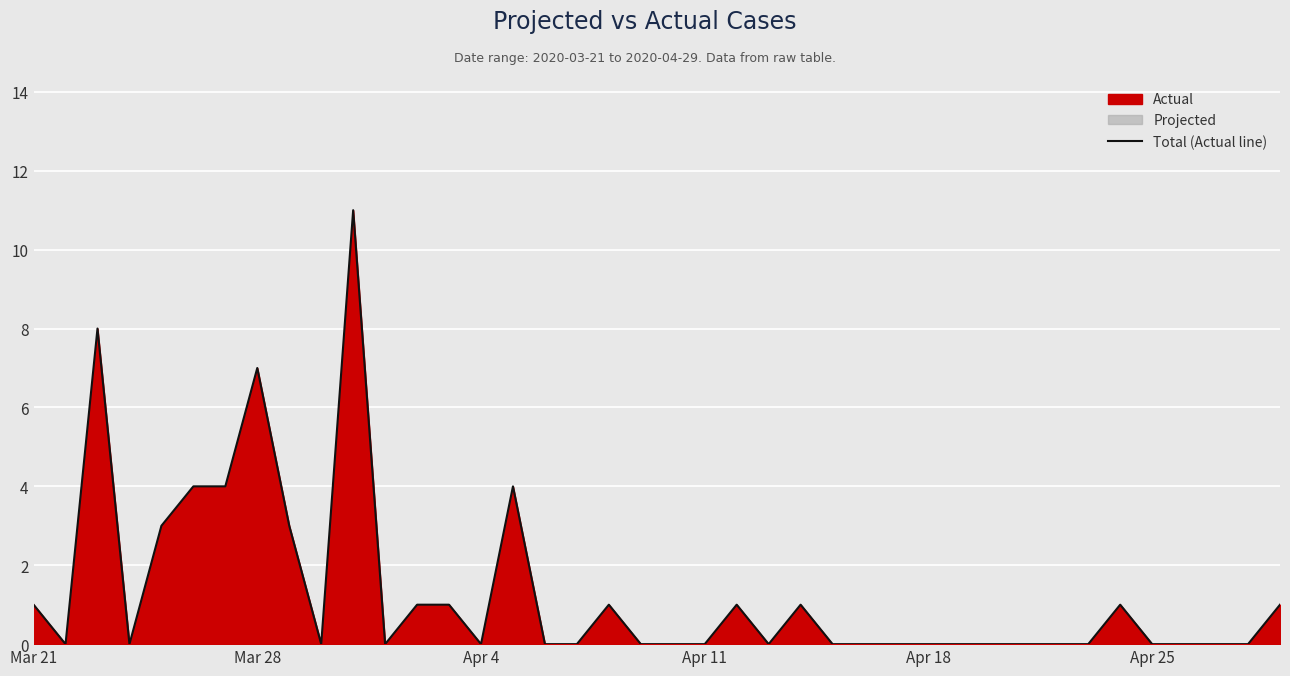

Reading left to right, what are all the values shown in this chart?

1	0	8	0	3	4	4	7	3	0	11	0	1	1	0	4	0	0	1	0	0	0	1	0	1	0	0	0	0	0	0	0	0	0	1	0	0	0	0	1